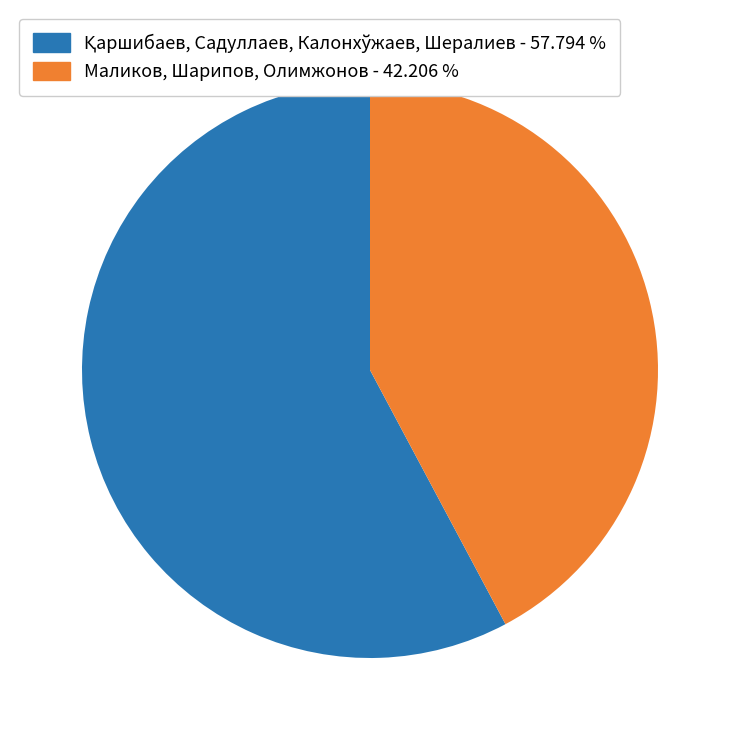

Which category has the smallest portion of the pie?

Маликов, Шарипов, Олимжонов - 42.206 %